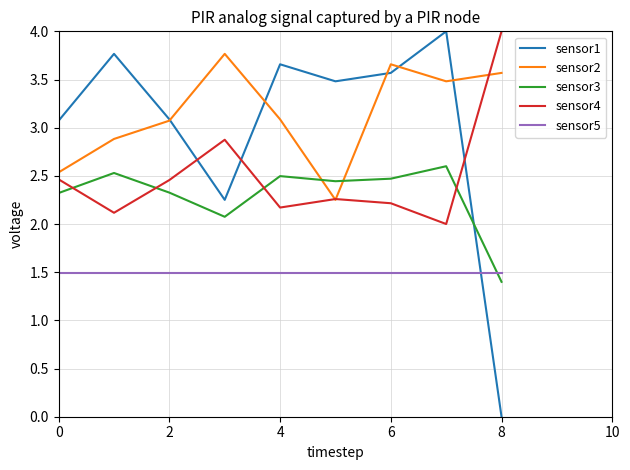

True or false: sensor3 and sensor5 cross at least once.

True